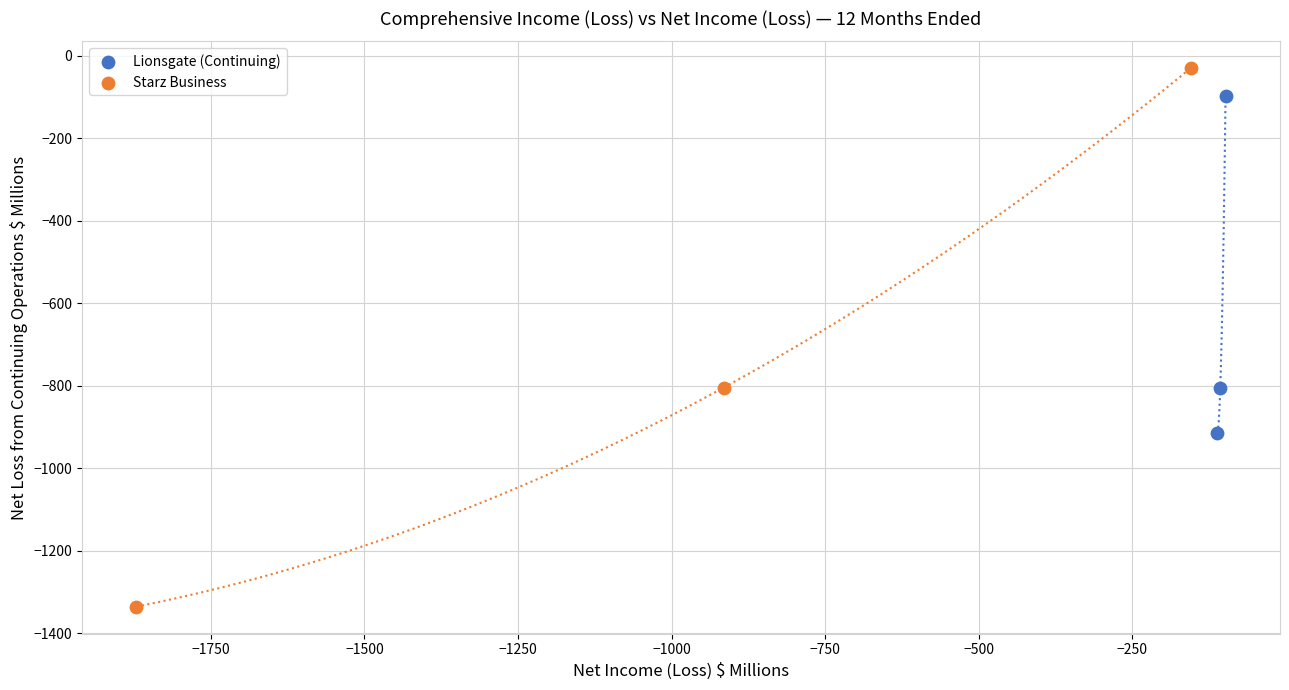

Which series has the widest spread of Y values?

Starz Business